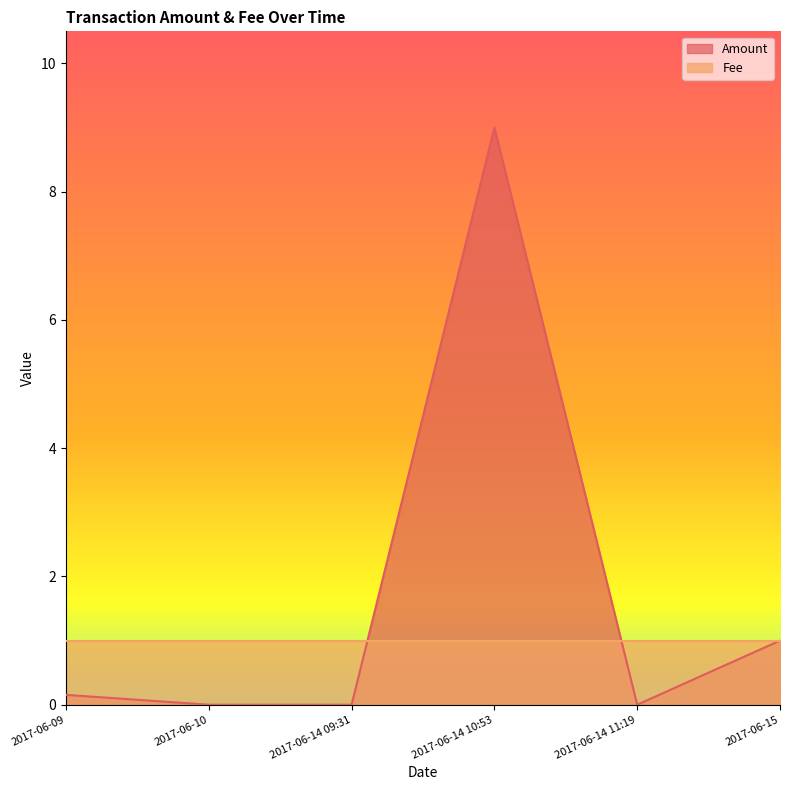

How many values are above zero?

3